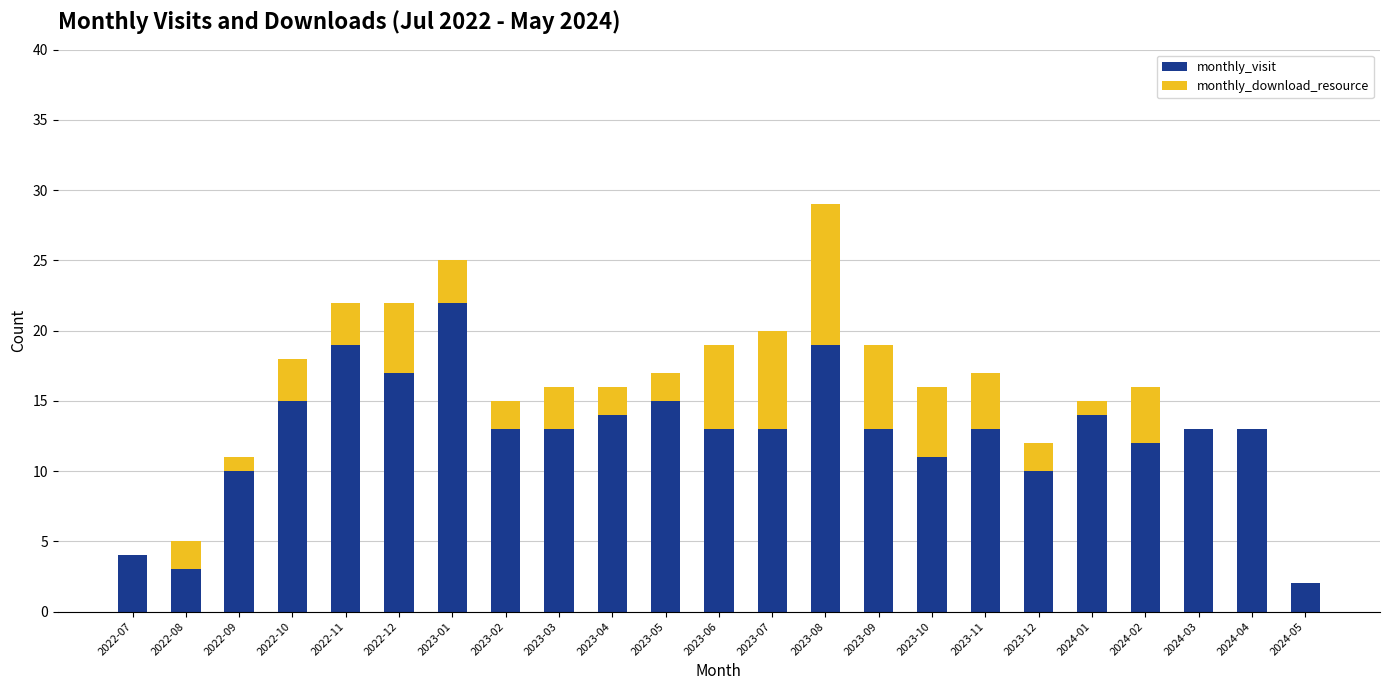

The monthly_visit series shows 9 at 2023-04. True or false?

False